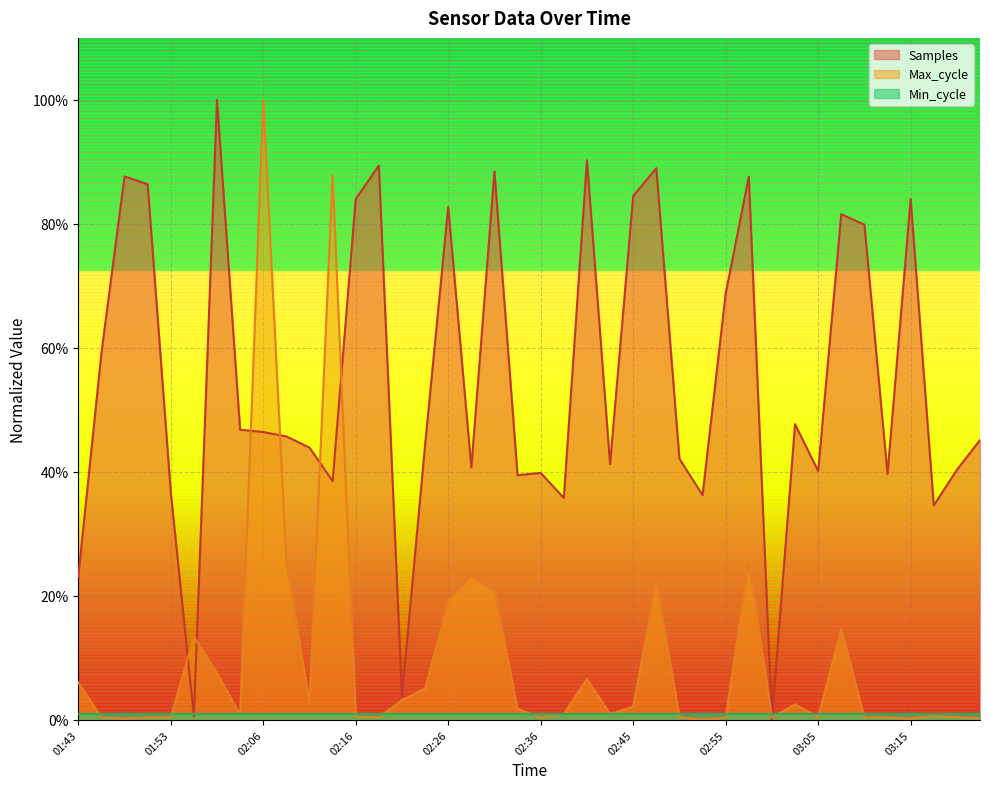

What is the maximum value for Max_cycle?

100.0